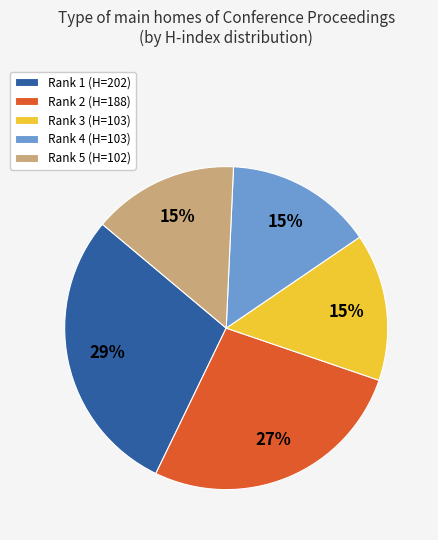

Do Rank 1 (H=202) and Rank 3 (H=103) together represent more than half of the pie?

No